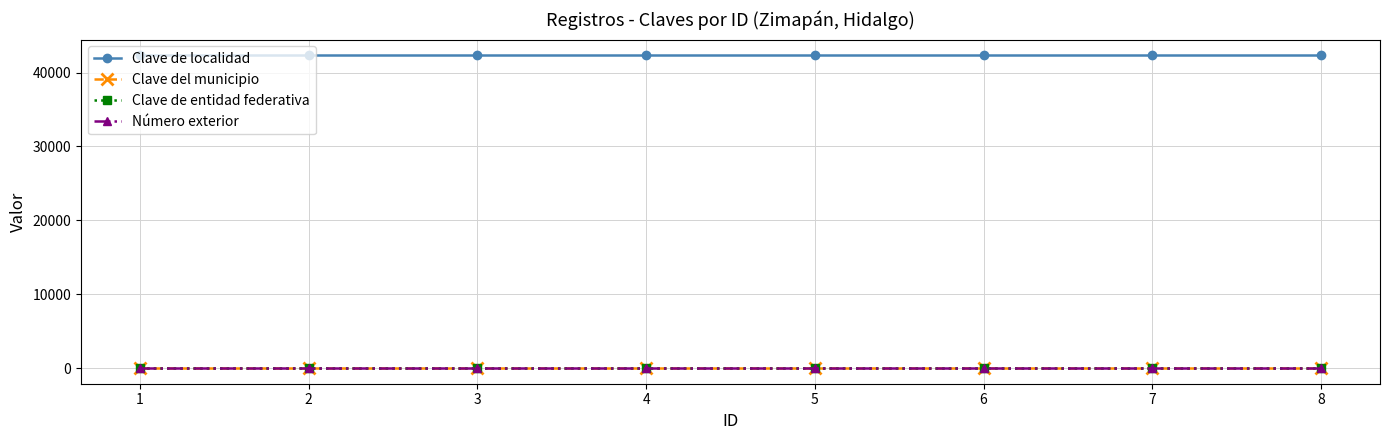

The Clave de localidad series shows 42344 at 2. True or false?

True